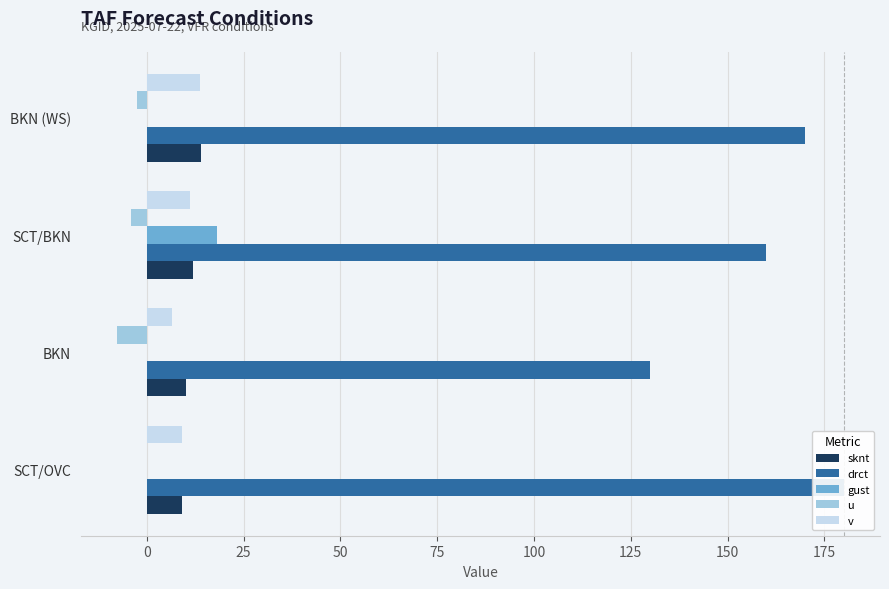

Which series changed the most between SCT/OVC and BKN (WS)?

drct